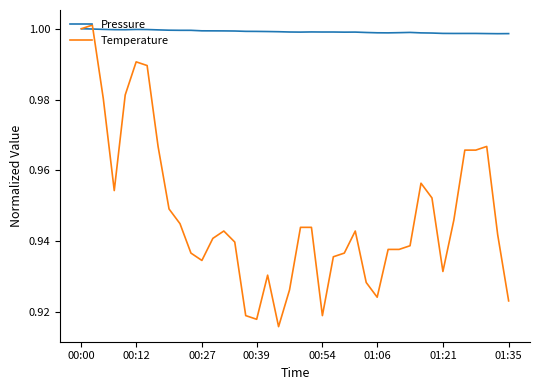

Does the chart have visible grid lines?

No